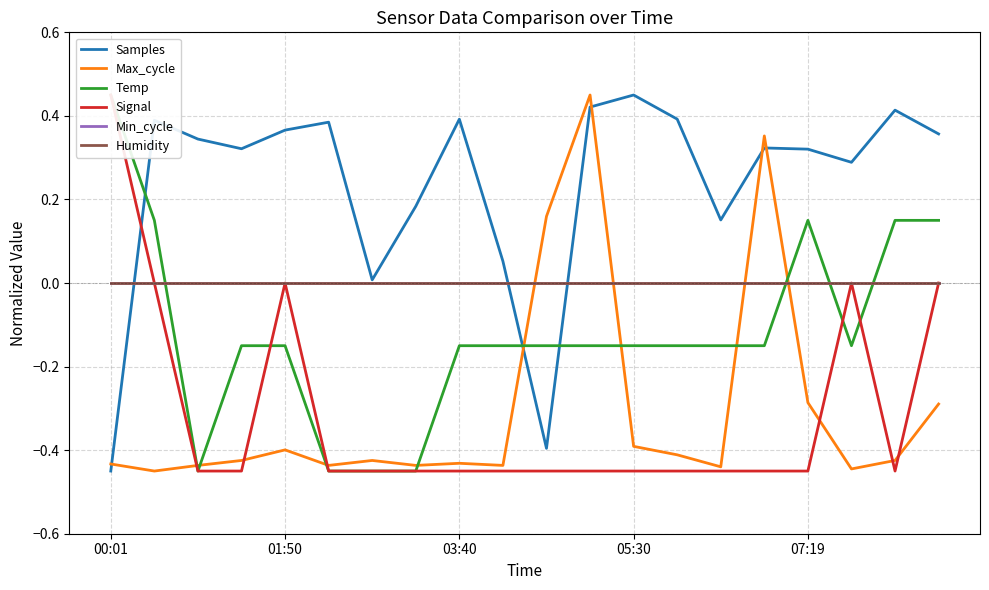

Between 10 and 17, which series saw the biggest shift?

Samples